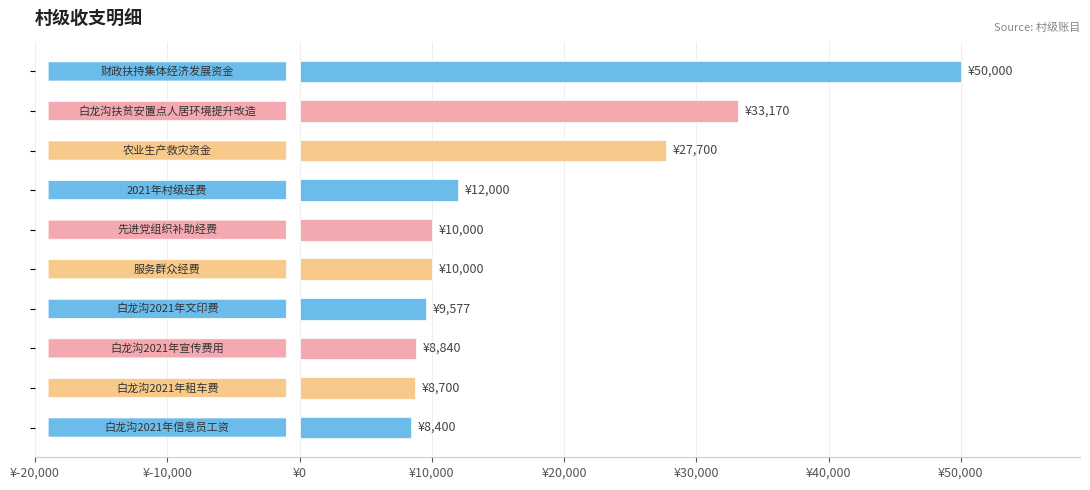

How many series are shown in this chart?

1